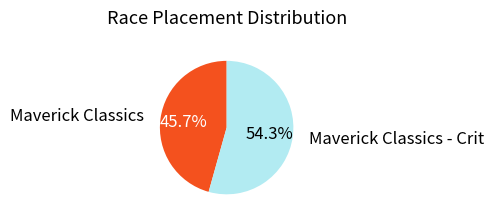

The Maverick Classics slice represents 46% of the pie. True or false?

True